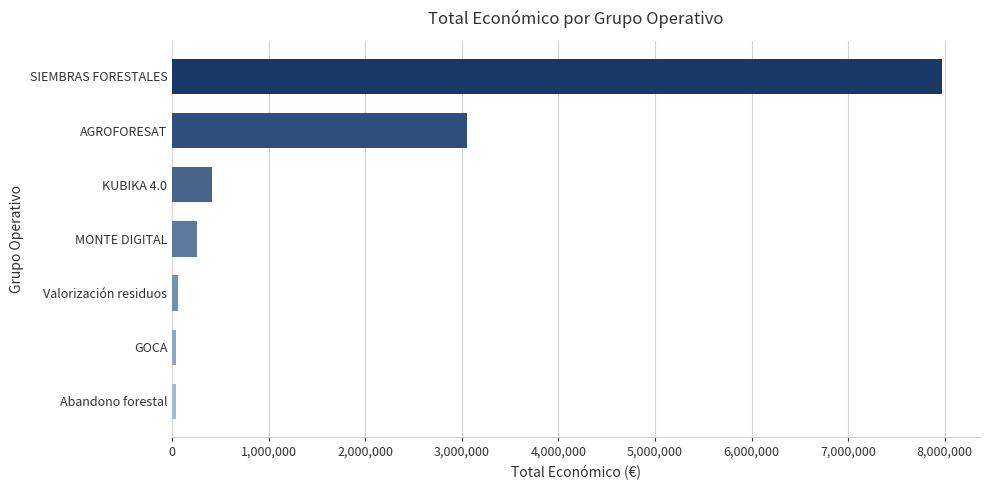

Which has a higher value, AGROFORESAT or KUBIKA 4.0?

AGROFORESAT